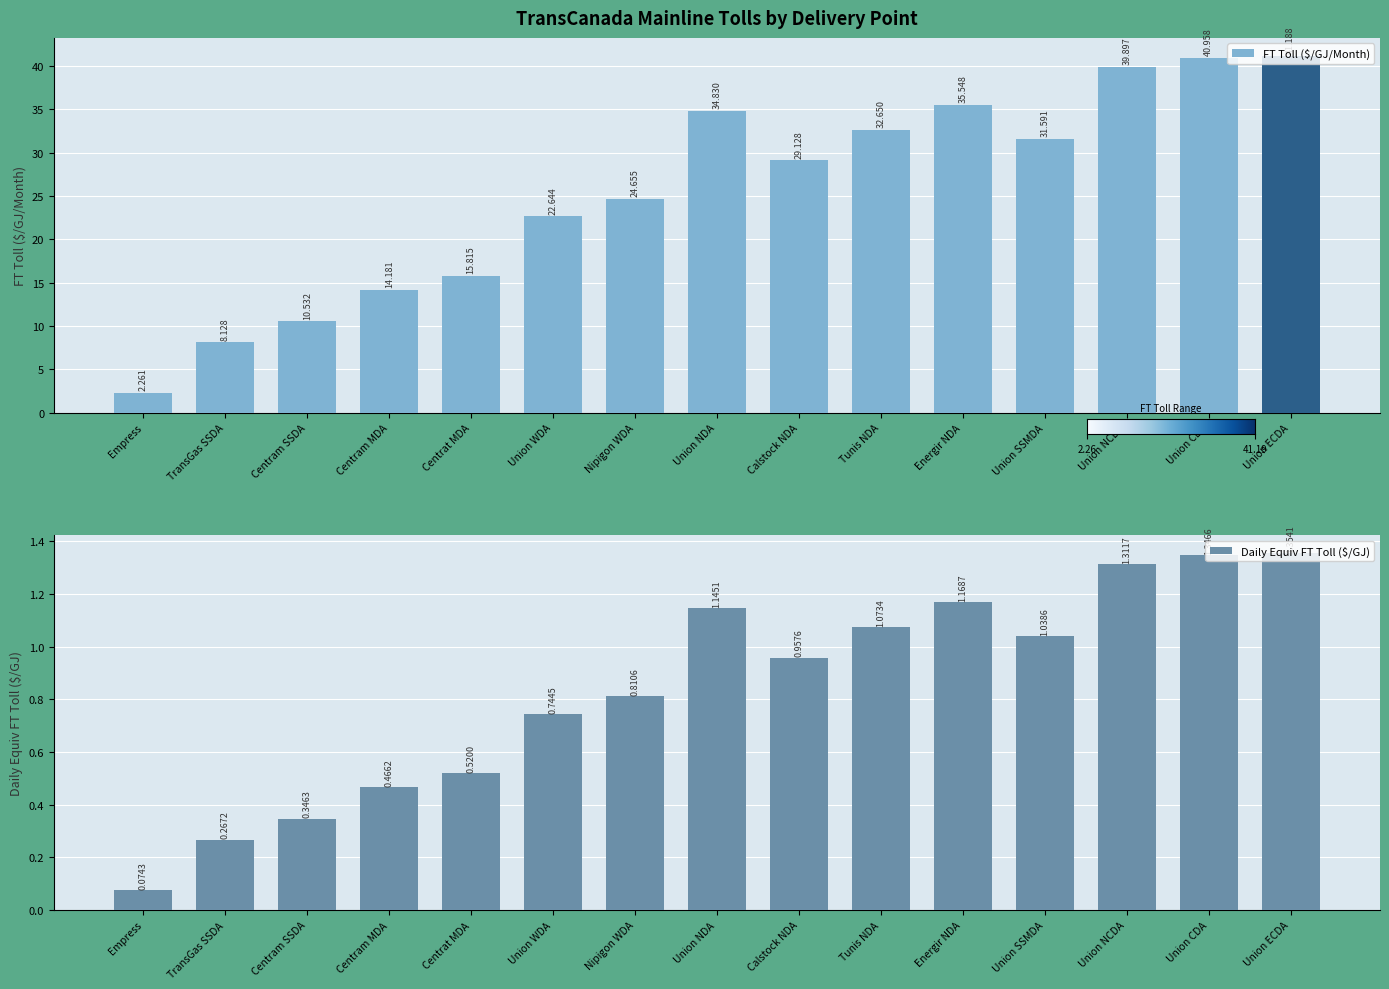

What is the average value of the FT Toll ($/GJ/Month) series?

25.6